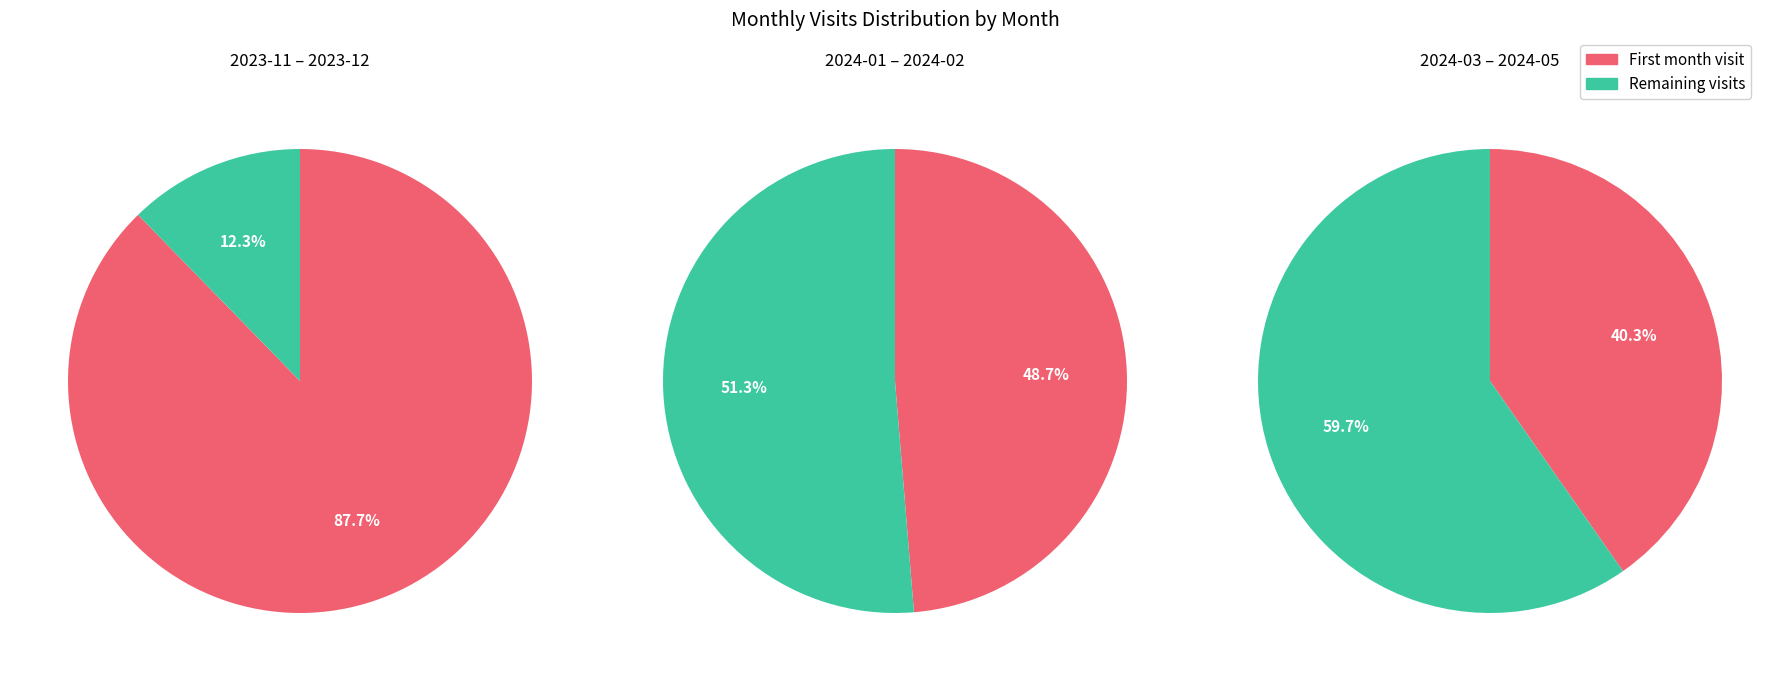

True or false: 2024-01 accounts for 27% of the total.

False